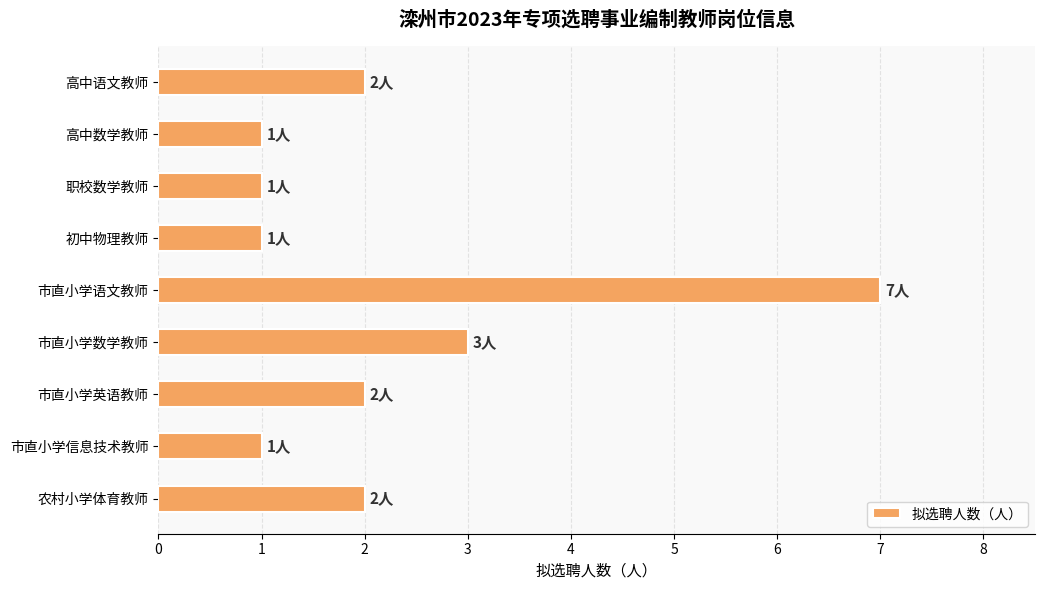

What is the change in value from 市直小学语文教师 to 市直小学英语教师?

-5